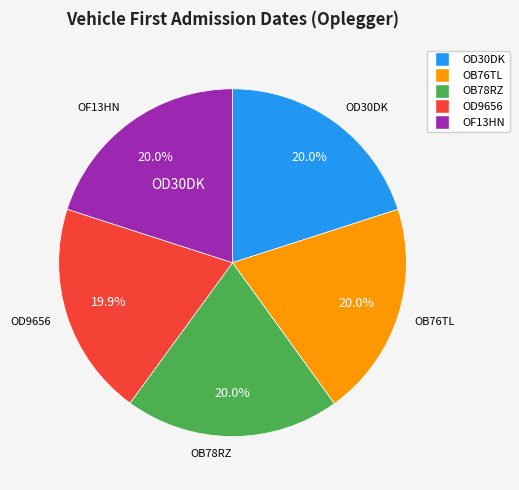

What percentage is the OB78RZ slice, to the nearest percent?

20%